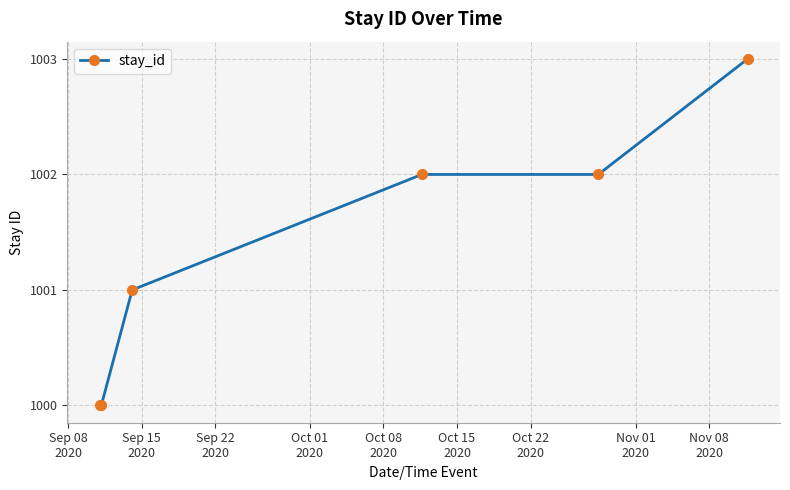

What is the value of the 1st point from the left?

1000